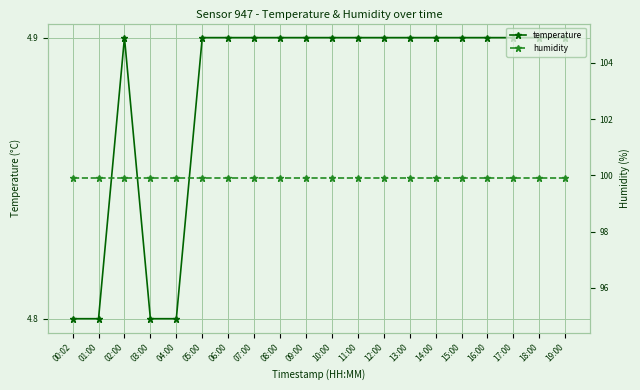

True or false: temperature and humidity cross at least once.

False